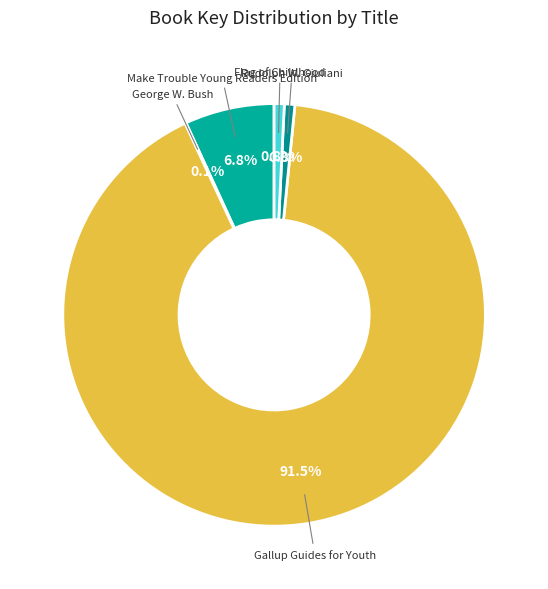

What percentage is NOT represented by Make Trouble Young Readers Edition?

93.2%